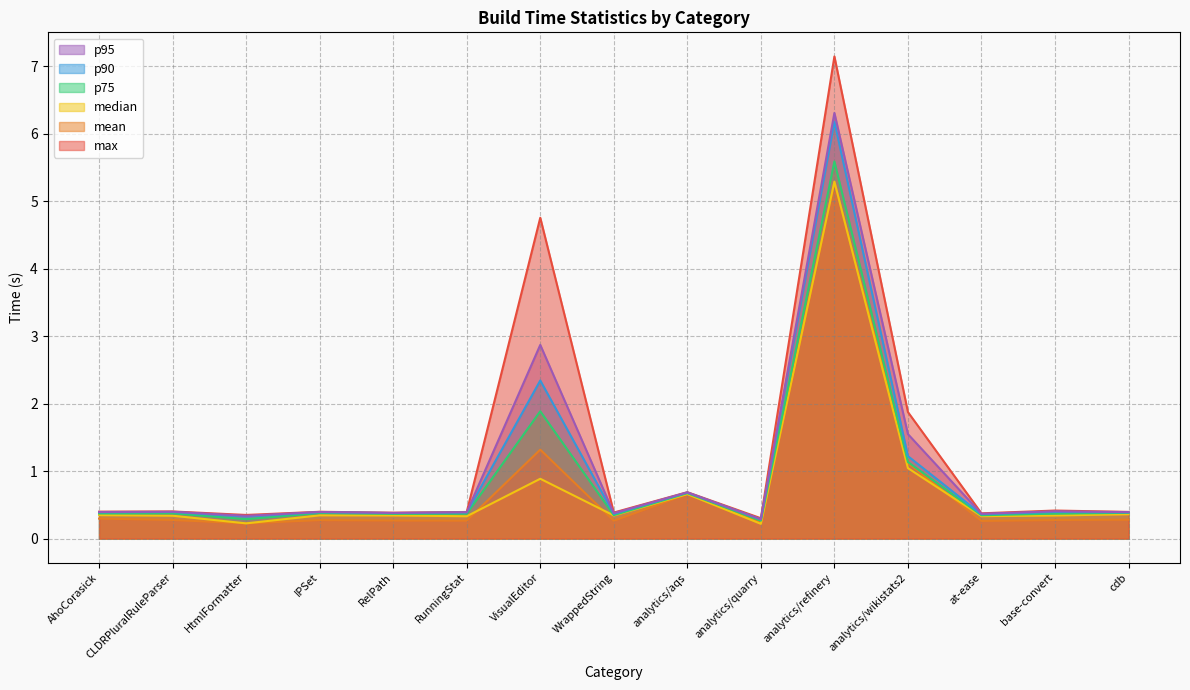

How many distinct data groups are displayed?

6